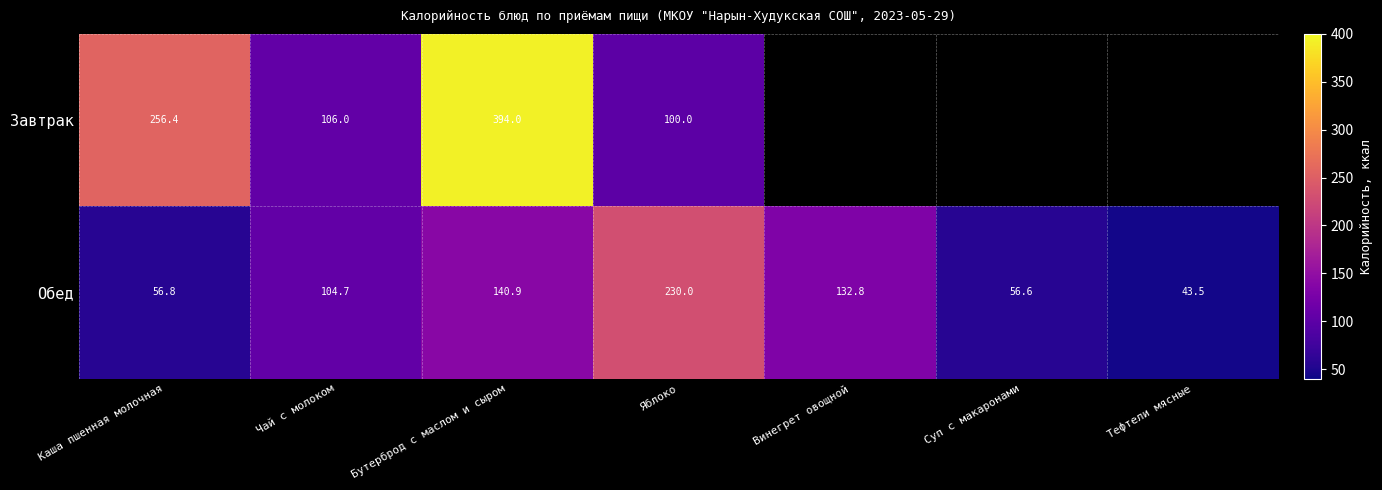

What is the difference between the Обед values at Чай с молоком and Суп с макаронами?

48.1